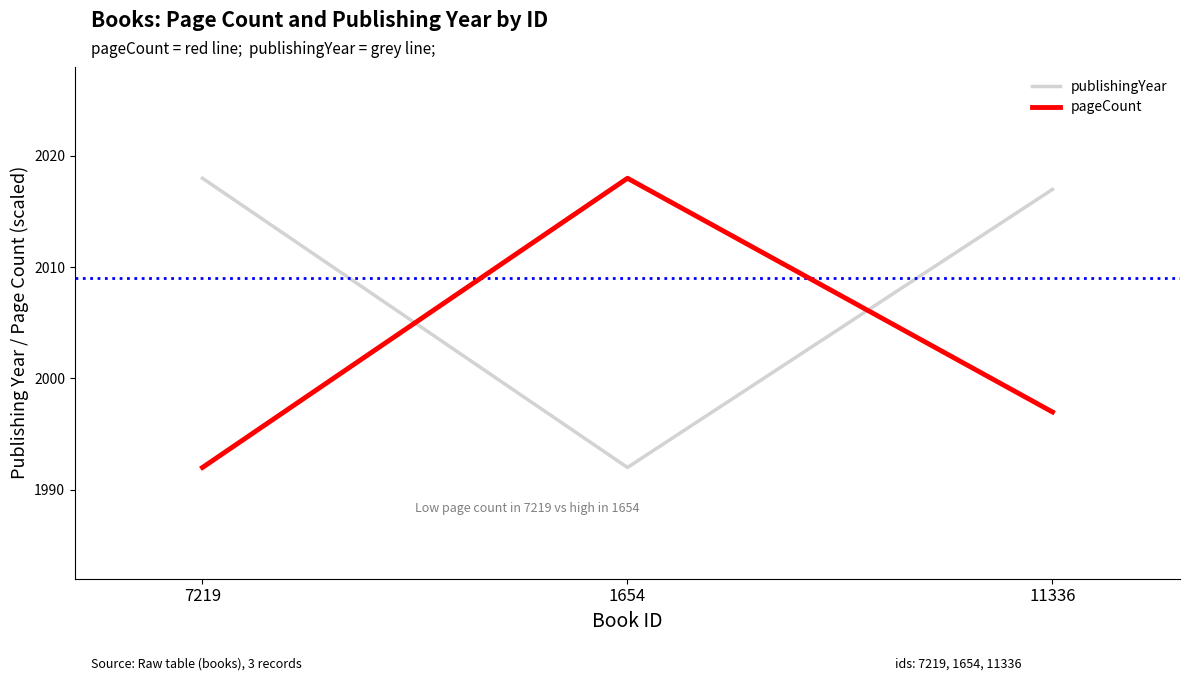

What position from the right is 7219?

3